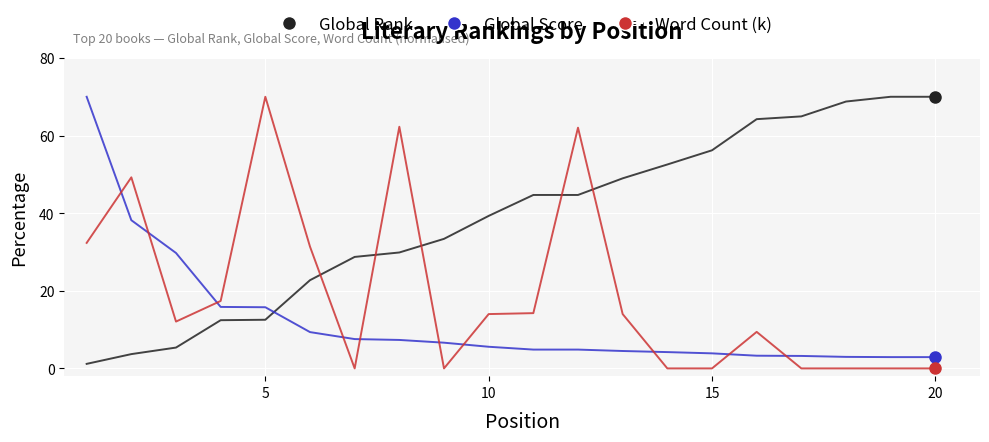

What is the difference between the maximum and minimum values in the Global Score series?

67.1